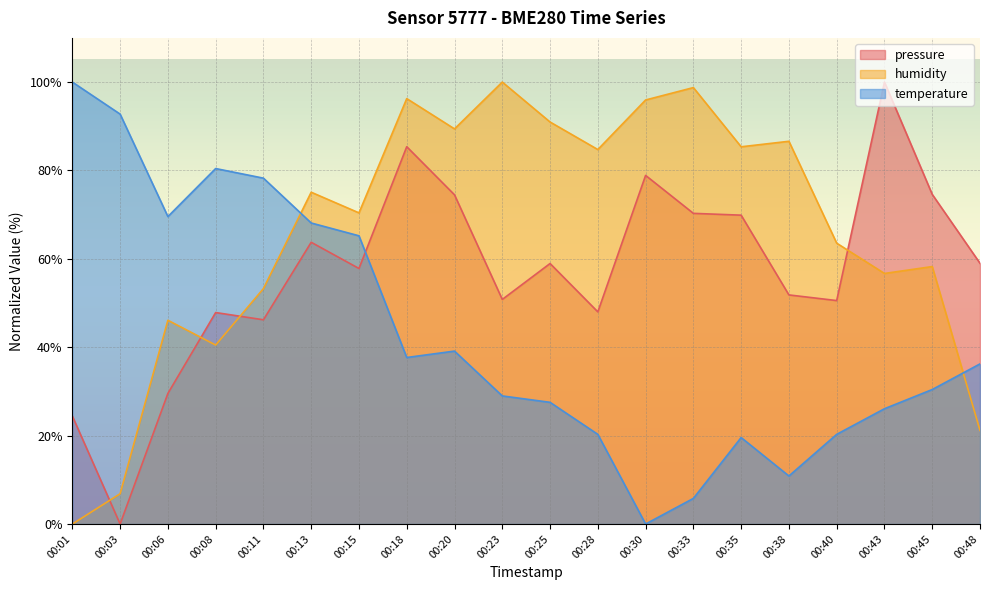

Reading left to right, what are all the values shown in this chart?

pressure: 00:01=24.4	00:03=0.0	00:06=29.6	00:08=47.9	00:11=46.2	00:13=63.8	00:15=57.8	00:18=85.4	00:20=74.5	00:23=50.8	00:25=58.9	00:28=48.0	00:30=78.9	00:33=70.3	00:35=69.9	00:38=51.8	00:40=50.6	00:43=100.0	00:45=74.6	00:48=59.0
humidity: 00:01=0.0	00:03=6.9	00:06=46.1	00:08=40.5	00:11=53.3	00:13=75.1	00:15=70.4	00:18=96.3	00:20=89.4	00:23=100.0	00:25=91.0	00:28=84.7	00:30=96.0	00:33=98.8	00:35=85.4	00:38=86.6	00:40=63.6	00:43=56.7	00:45=58.3	00:48=21.2
temperature: 00:01=100.0	00:03=92.8	00:06=69.6	00:08=80.4	00:11=78.3	00:13=68.1	00:15=65.2	00:18=37.7	00:20=39.1	00:23=29.0	00:25=27.5	00:28=20.3	00:30=0.0	00:33=5.8	00:35=19.6	00:38=10.9	00:40=20.3	00:43=26.1	00:45=30.4	00:48=36.2